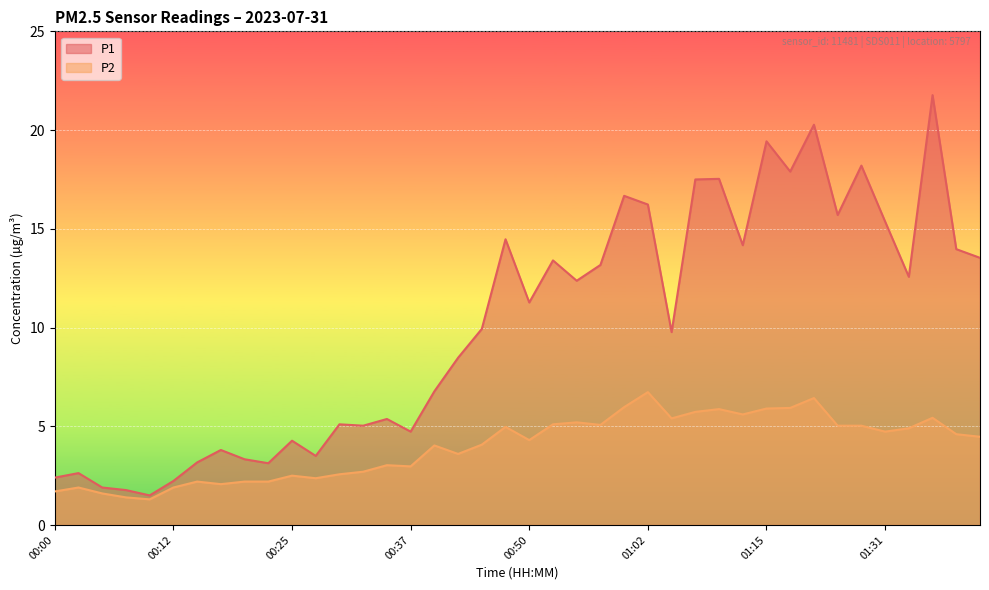

What is the lowest value of the P2 series?

1.3